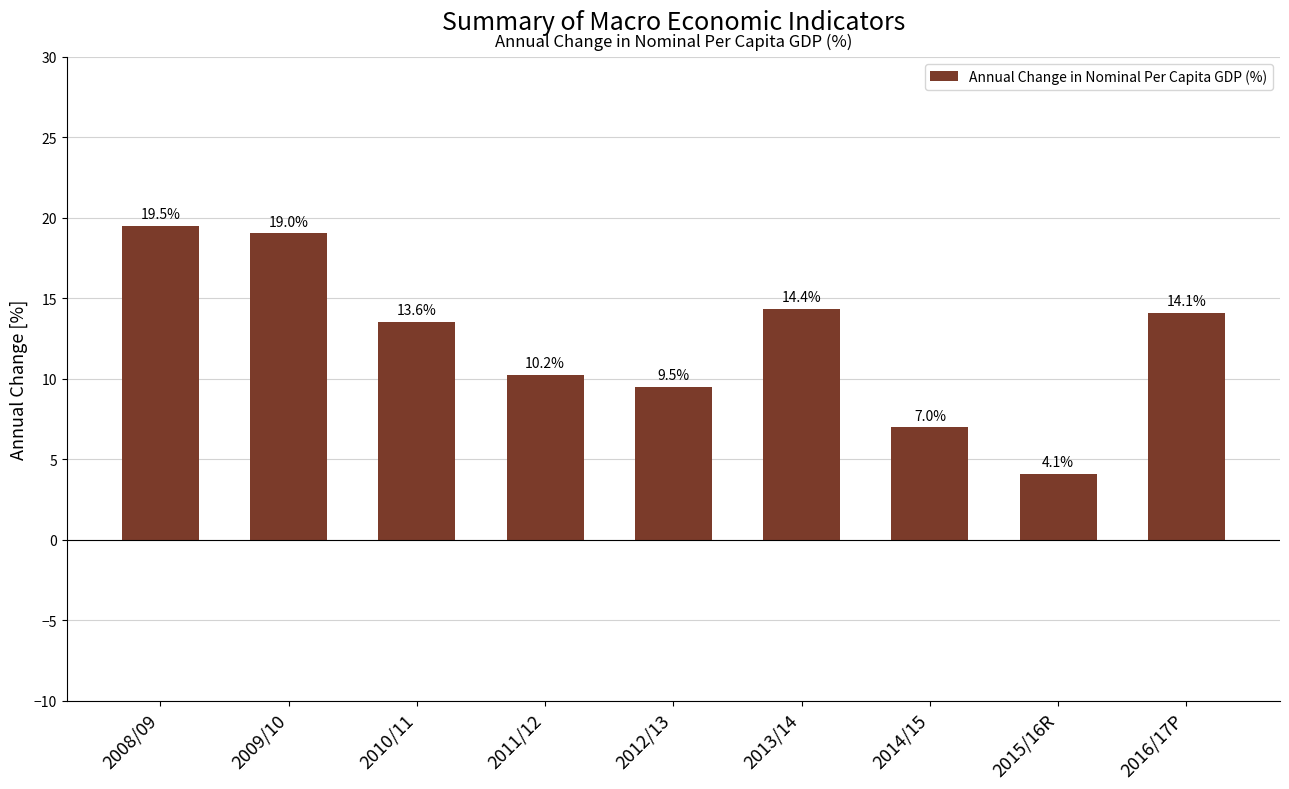

What is the difference between the values at 2016/17P and 2012/13?

4.6